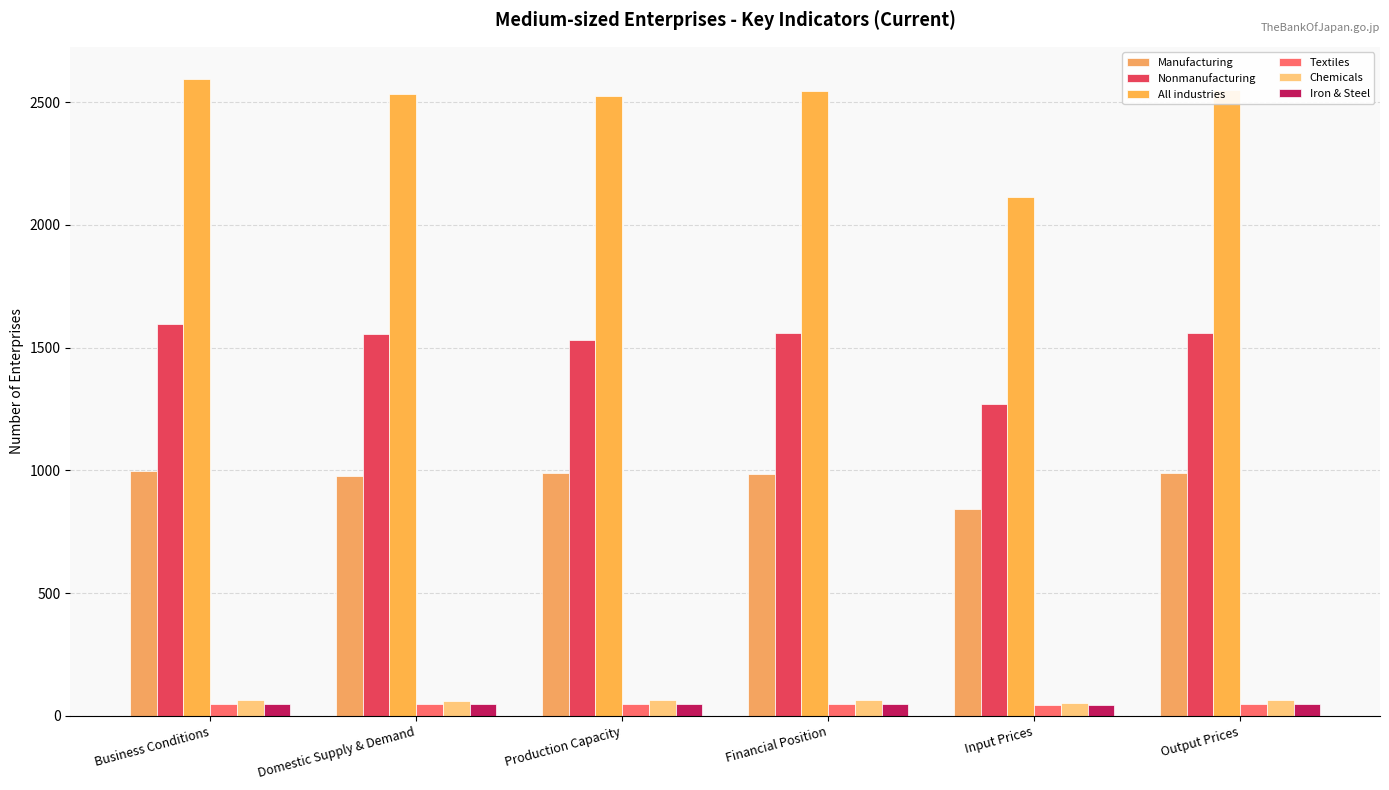

Reading left to right, list all the values displayed in this chart.

Manufacturing: Business Conditions=999	Domestic Supply & Demand=979	Production Capacity=991	Financial Position=985	Input Prices=842	Output Prices=988
Nonmanufacturing: Business Conditions=1597	Domestic Supply & Demand=1556	Production Capacity=1533	Financial Position=1559	Input Prices=1271	Output Prices=1561
All industries: Business Conditions=2596	Domestic Supply & Demand=2535	Production Capacity=2524	Financial Position=2544	Input Prices=2113	Output Prices=2549
Textiles: Business Conditions=47	Domestic Supply & Demand=47	Production Capacity=47	Financial Position=47	Input Prices=43	Output Prices=47
Chemicals: Business Conditions=66	Domestic Supply & Demand=62	Production Capacity=65	Financial Position=65	Input Prices=52	Output Prices=64
Iron & Steel: Business Conditions=50	Domestic Supply & Demand=50	Production Capacity=50	Financial Position=49	Input Prices=43	Output Prices=50